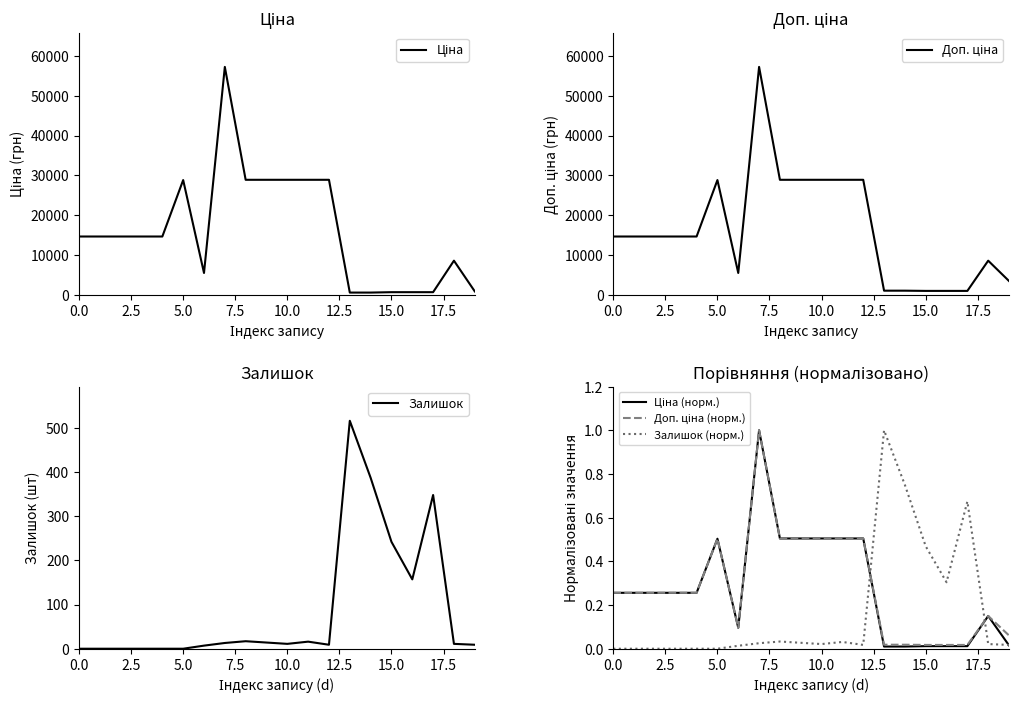

Is the value of Ціна (норм.) at 10 greater than the value of Ціна at 14?

No